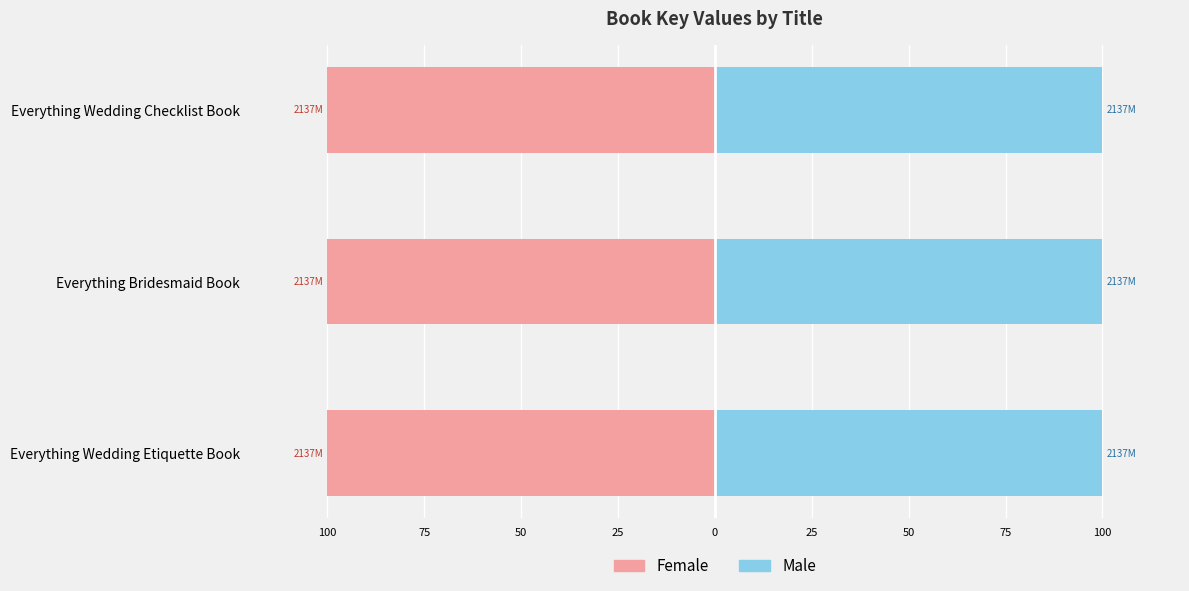

Count the Male values in the range 99 to 100.

3